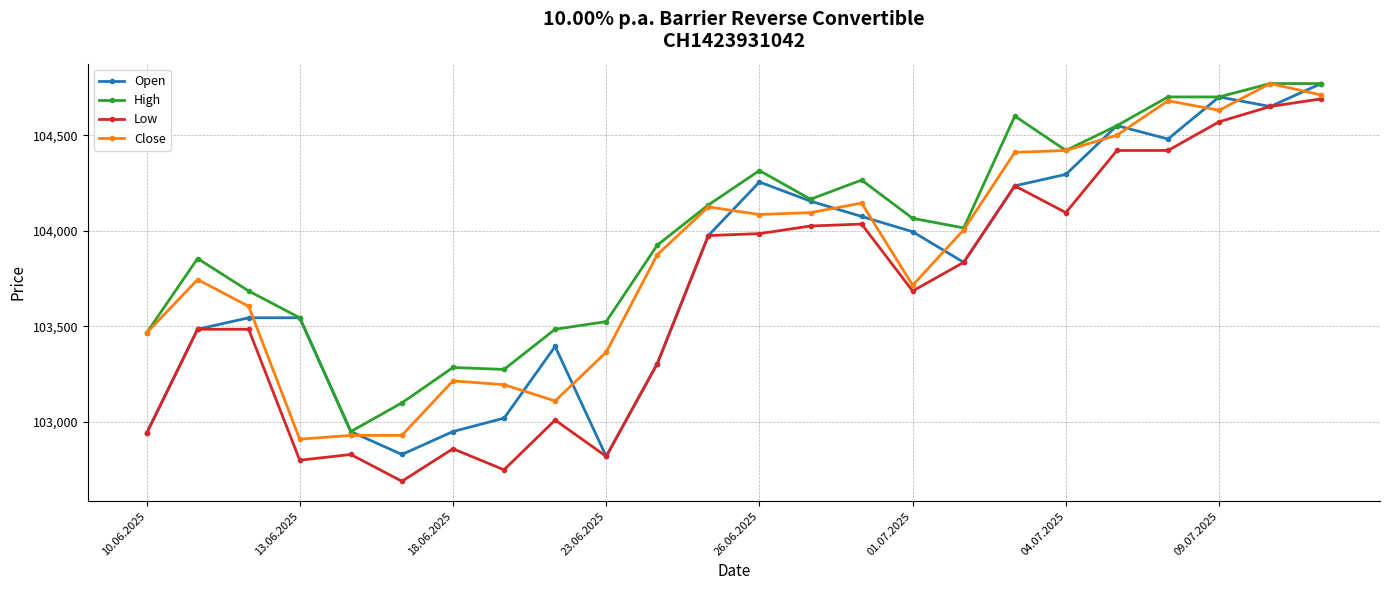

What is the value of the Low point at the 6th from the left?

102690